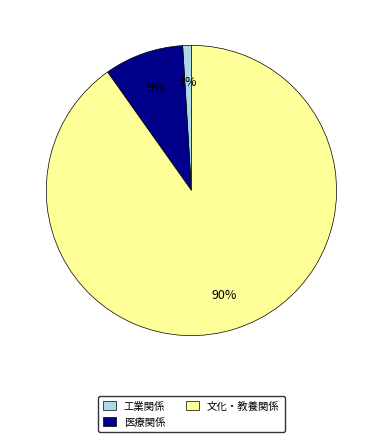

Is there a majority slice in this chart?

Yes